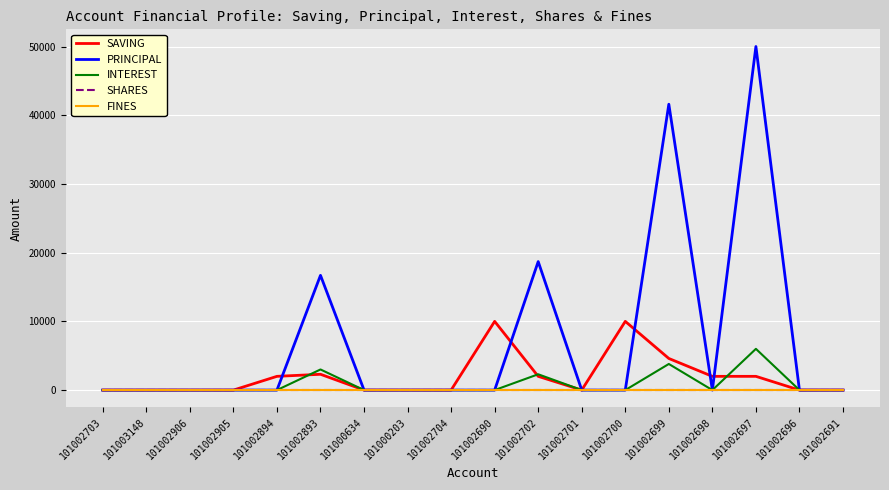

At 101002691, list the series in order from smallest to largest.

SAVING, PRINCIPAL, INTEREST, SHARES, FINES